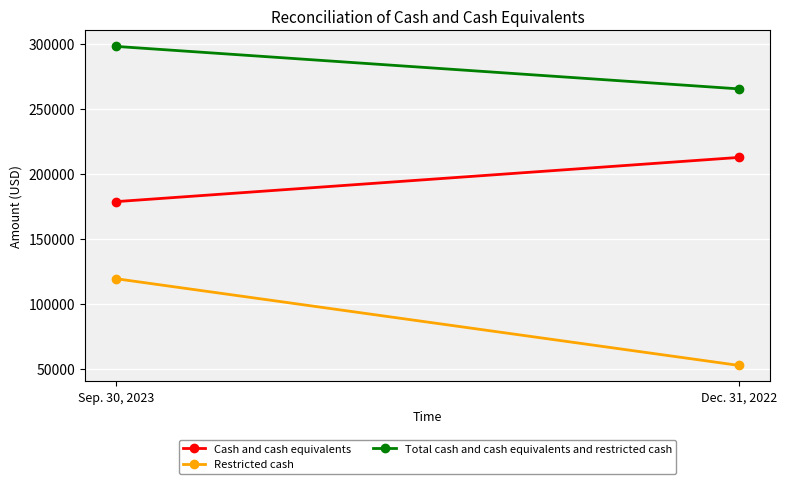

Is the value of Cash and cash equivalents at Sep. 30, 2023 greater than the value of Total cash and cash equivalents and restricted cash at Dec. 31, 2022?

No